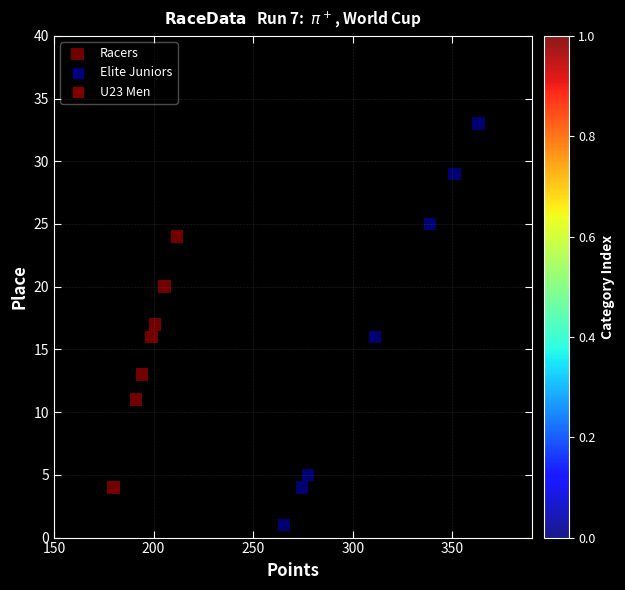

What is the range of Y values (max minus min)?

32